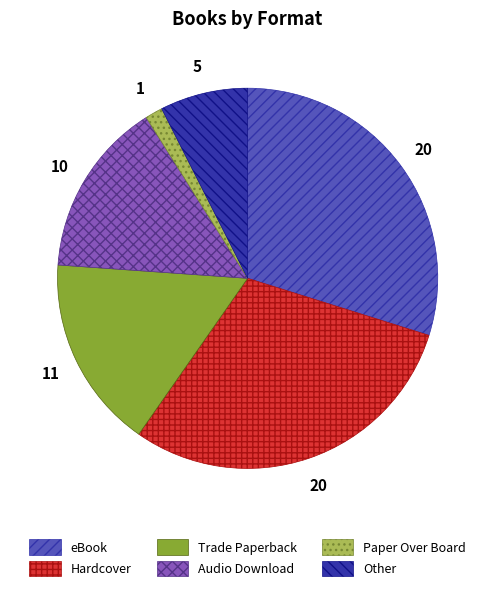

Which has a higher value, Hardcover or Audio Download?

Hardcover